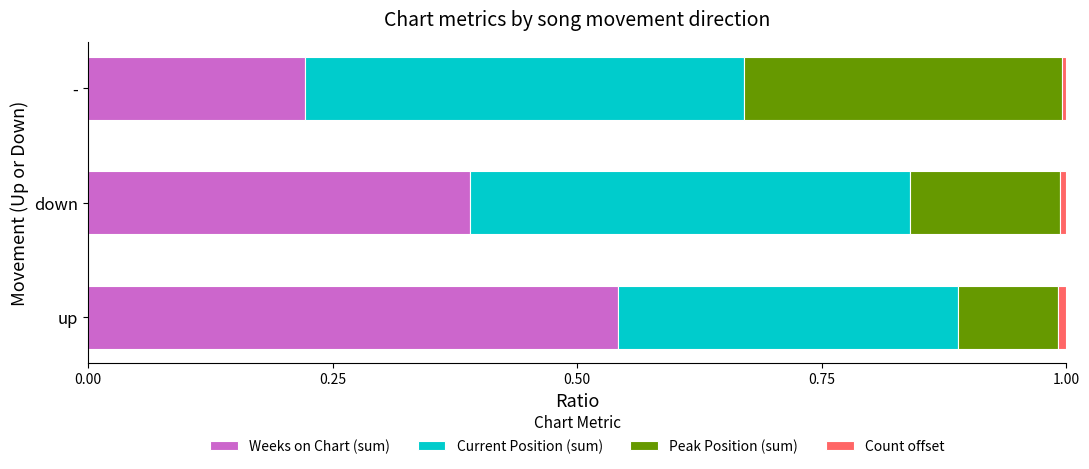

True or false: Weeks on Chart (sum) has a value of 0.1 at -.

False